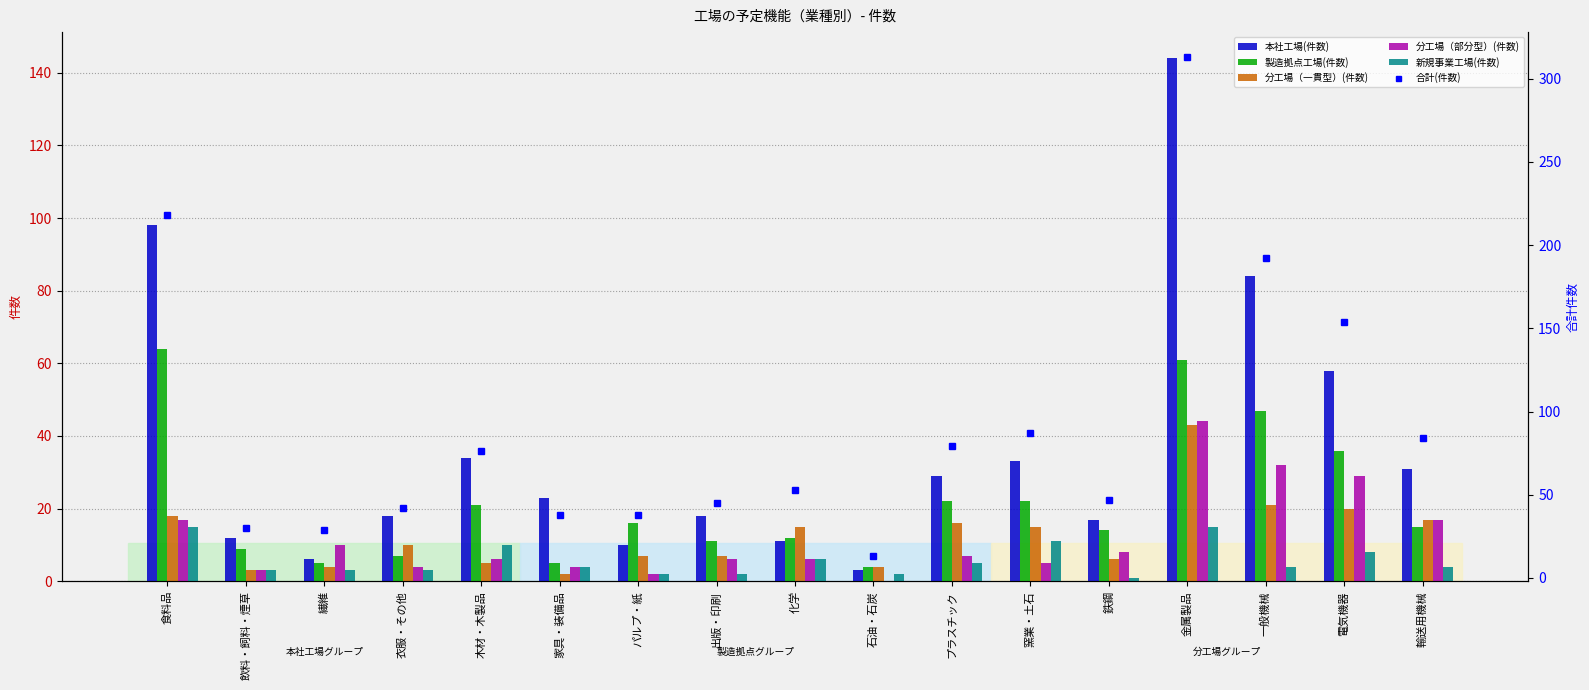

How many data points in 新規事業工場(件数) are less than 4?

7